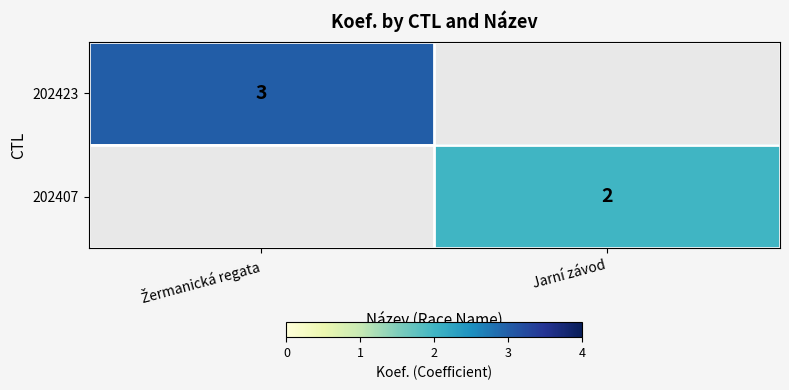

Is it true that 202407 equals 4 at Jarní závod?

False